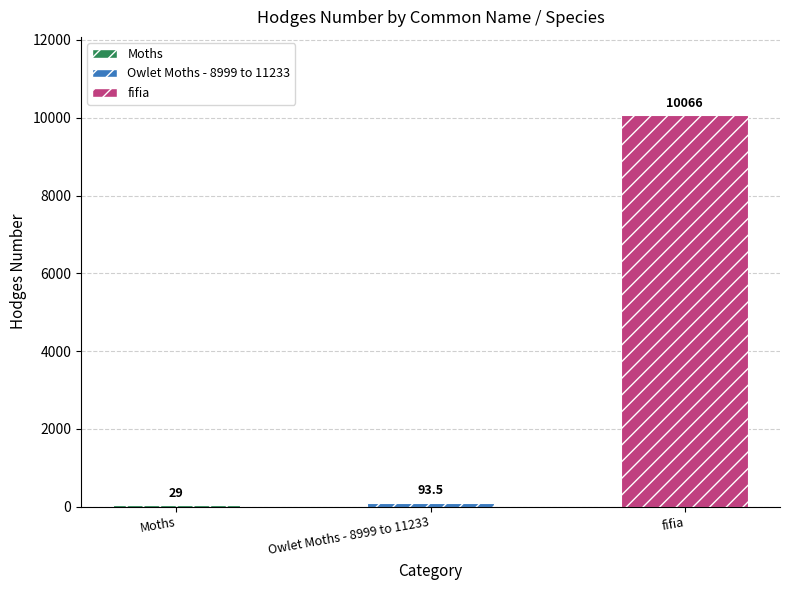

At which category does the chart reach its peak across all series?

fifia